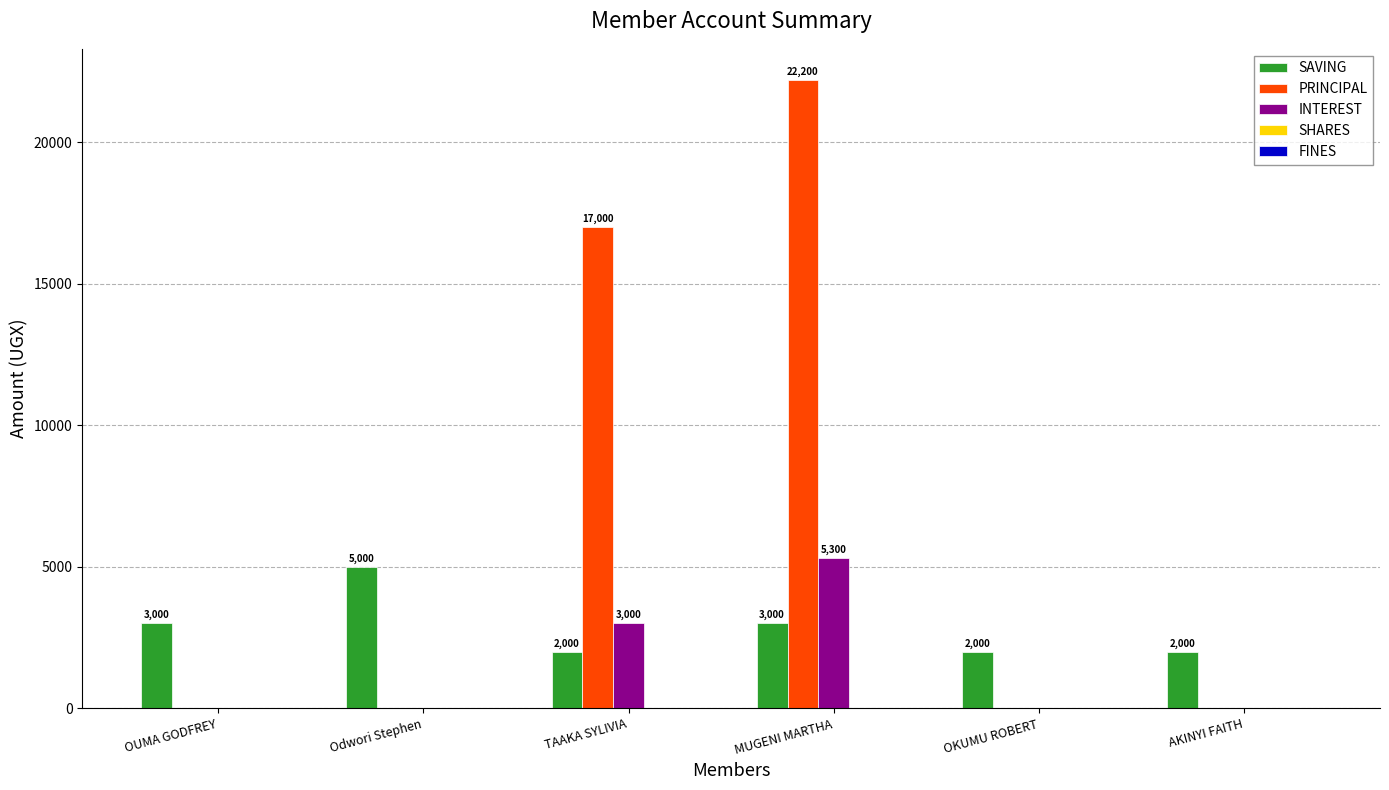

The value of SAVING at MUGENI MARTHA is 1396. True or false?

False